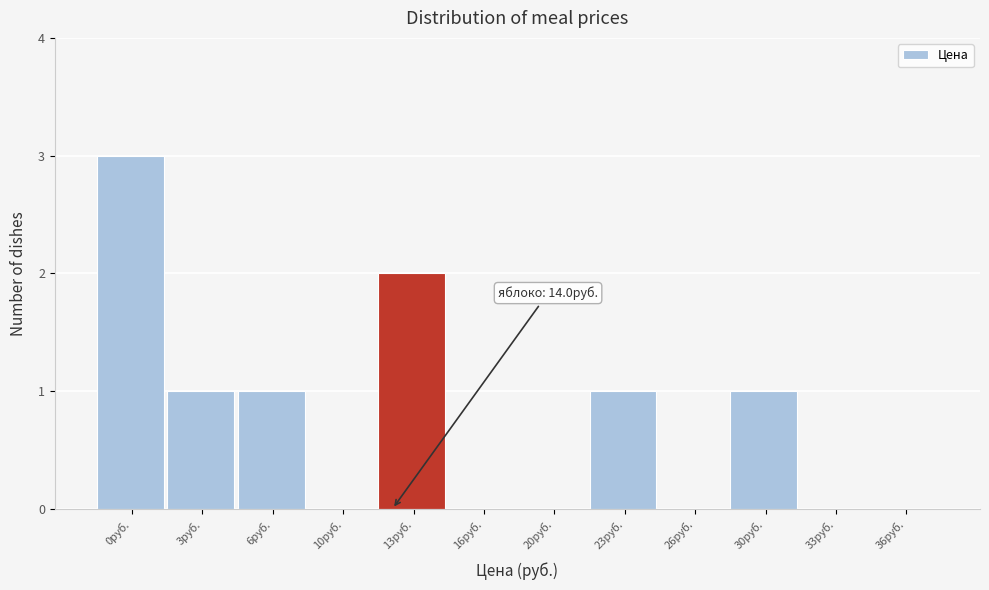

Reading right to left, extract all data points from this chart.

36руб.=0	33руб.=0	30руб.=1	26руб.=0	23руб.=1	20руб.=0	16руб.=0	13руб.=2	10руб.=0	6руб.=1	3руб.=1	0руб.=3